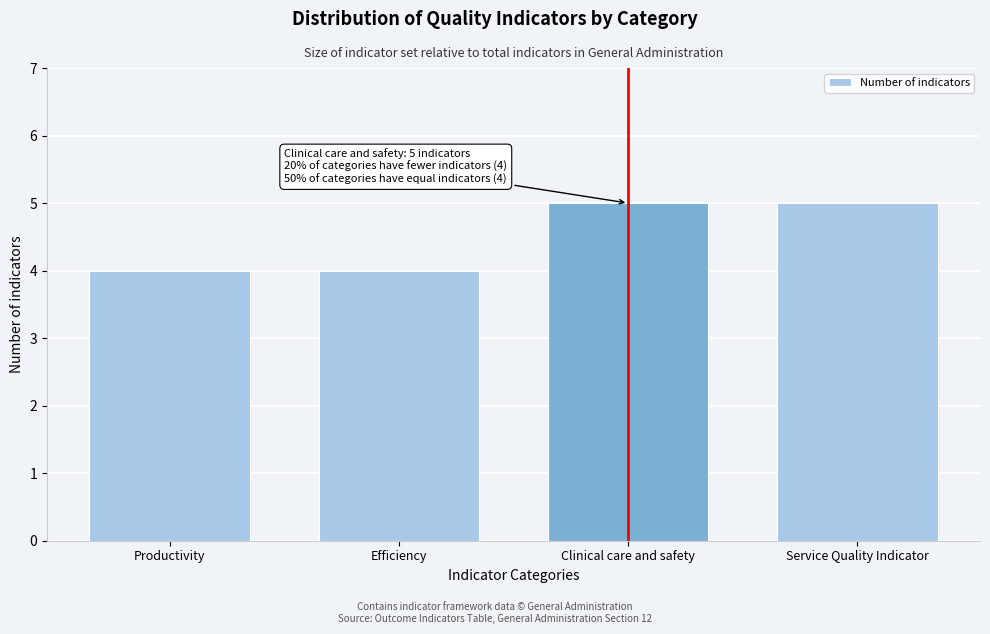

Reading right to left, extract all data points from this chart.

Service Quality Indicator=5	Clinical care and safety=5	Efficiency=4	Productivity=4